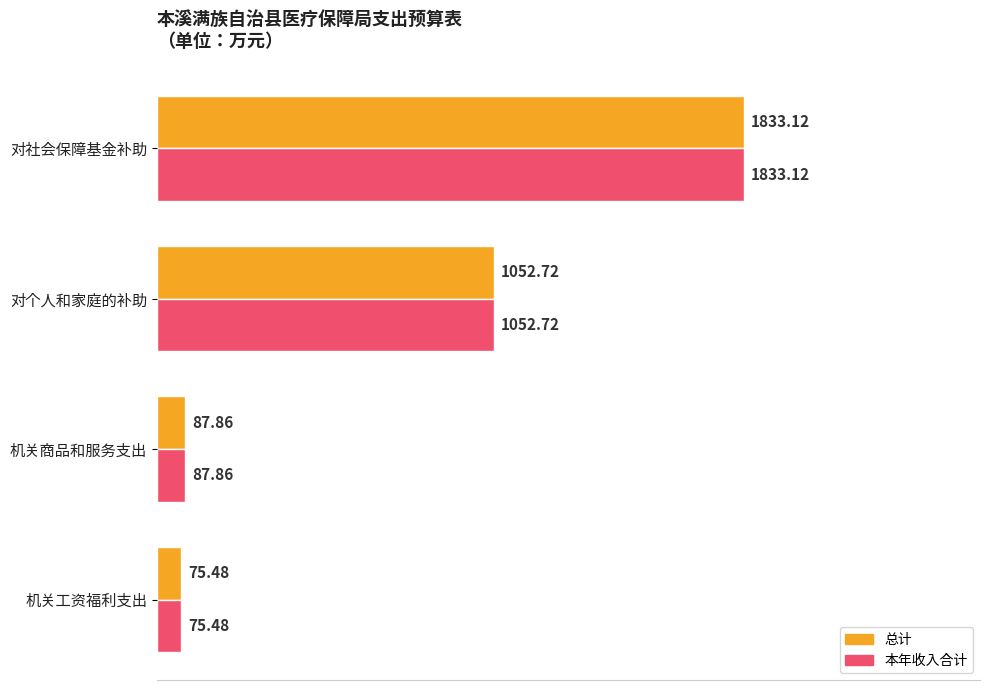

List the labels in order of 本年收入合计 value, smallest first.

机关工资福利支出, 机关商品和服务支出, 对个人和家庭的补助, 对社会保障基金补助